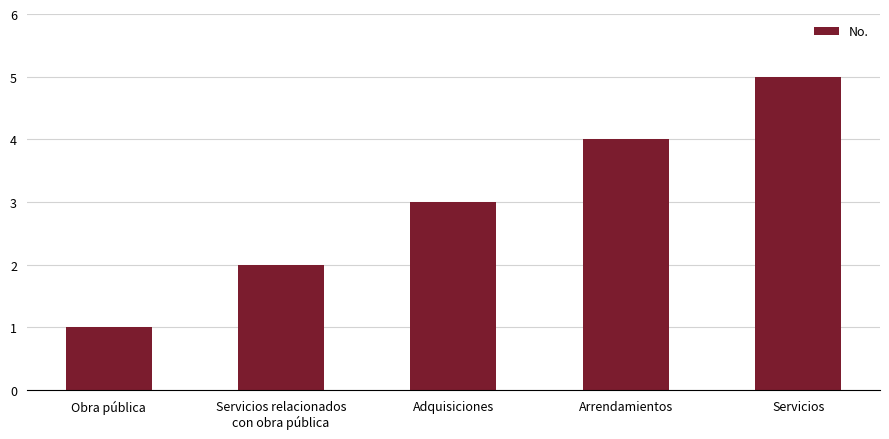

Between Obra pública and Arrendamientos, which is larger?

Arrendamientos